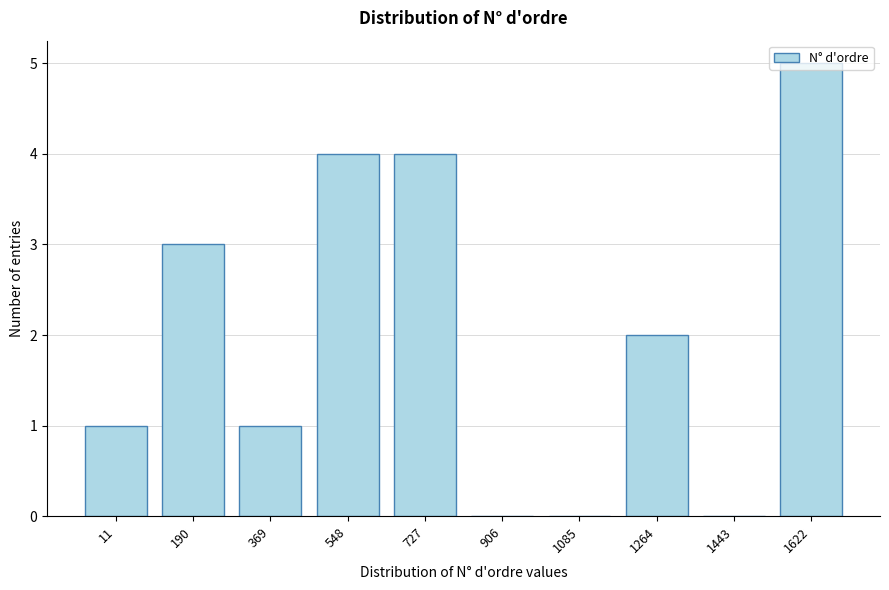

What is the sum of all values?

20